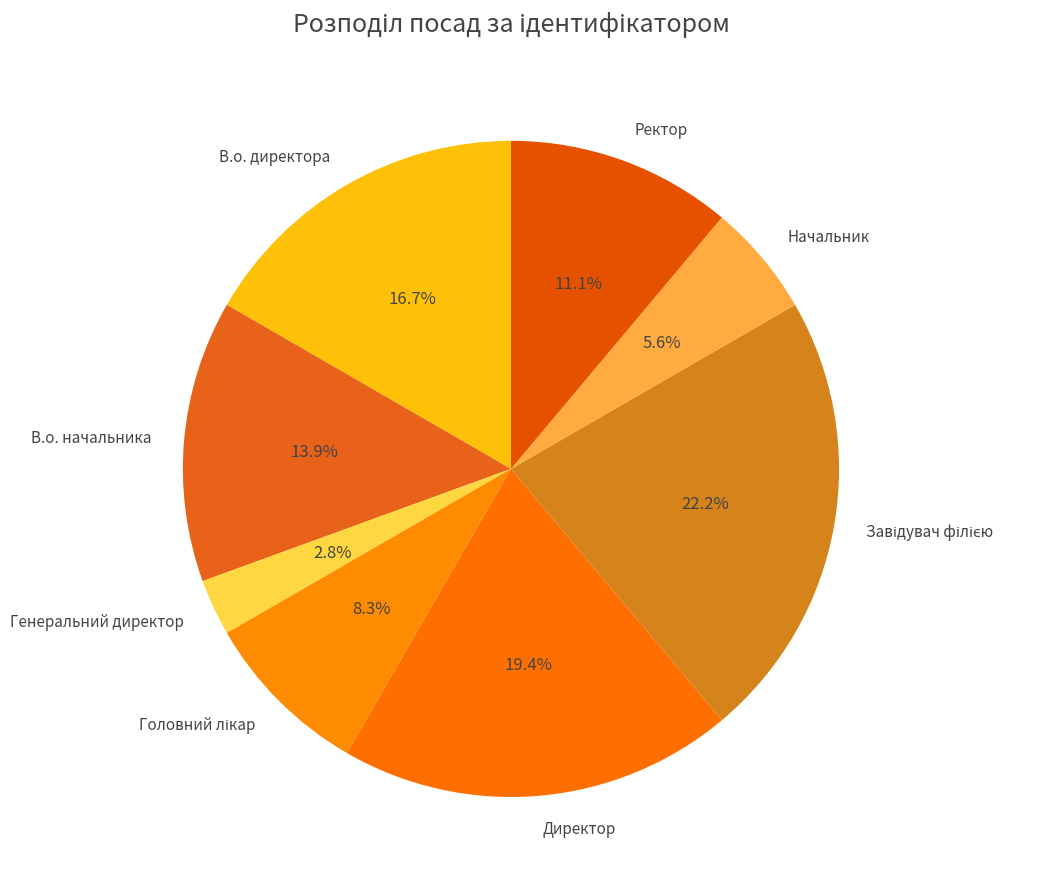

Is the sum of В.о. директора and Ректор greater than half?

No